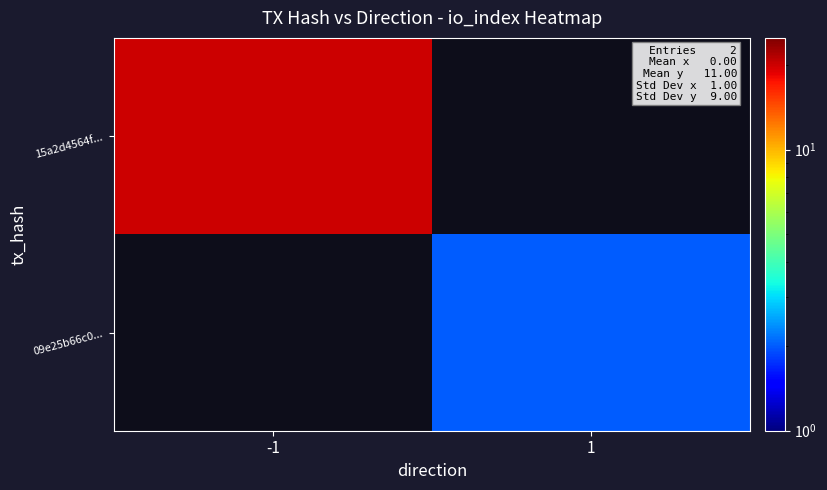

What is the smallest value displayed?

2.0